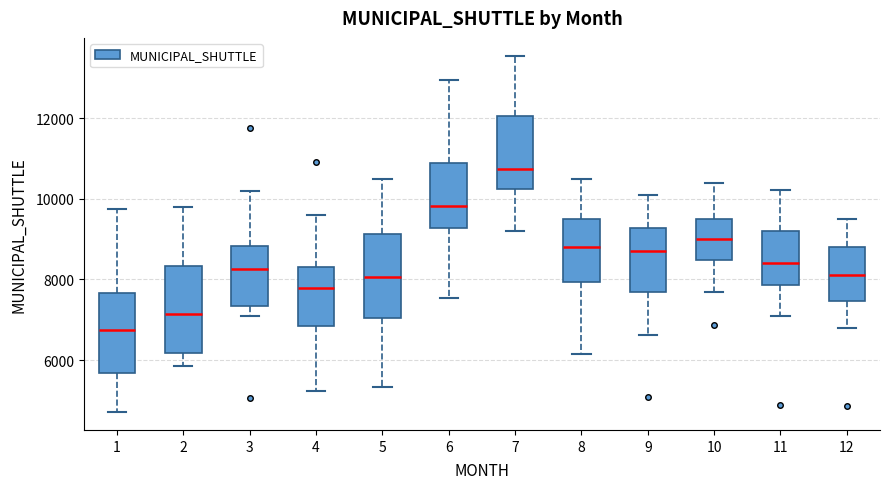

Which box has the lowest median line?

1